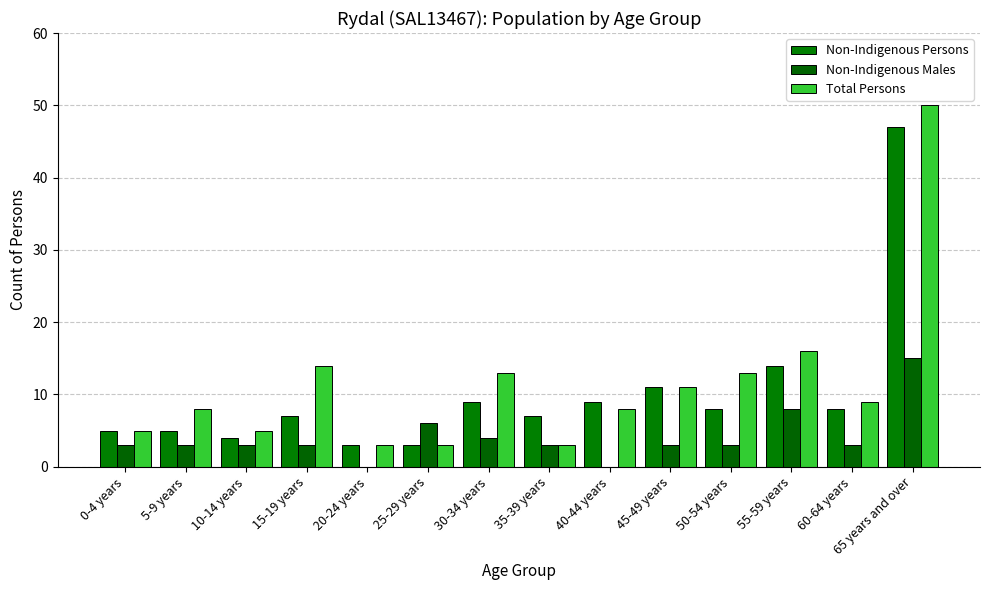

Is the value of Non-Indigenous Males at 25-29 years greater than the value of Total Persons at 15-19 years?

No